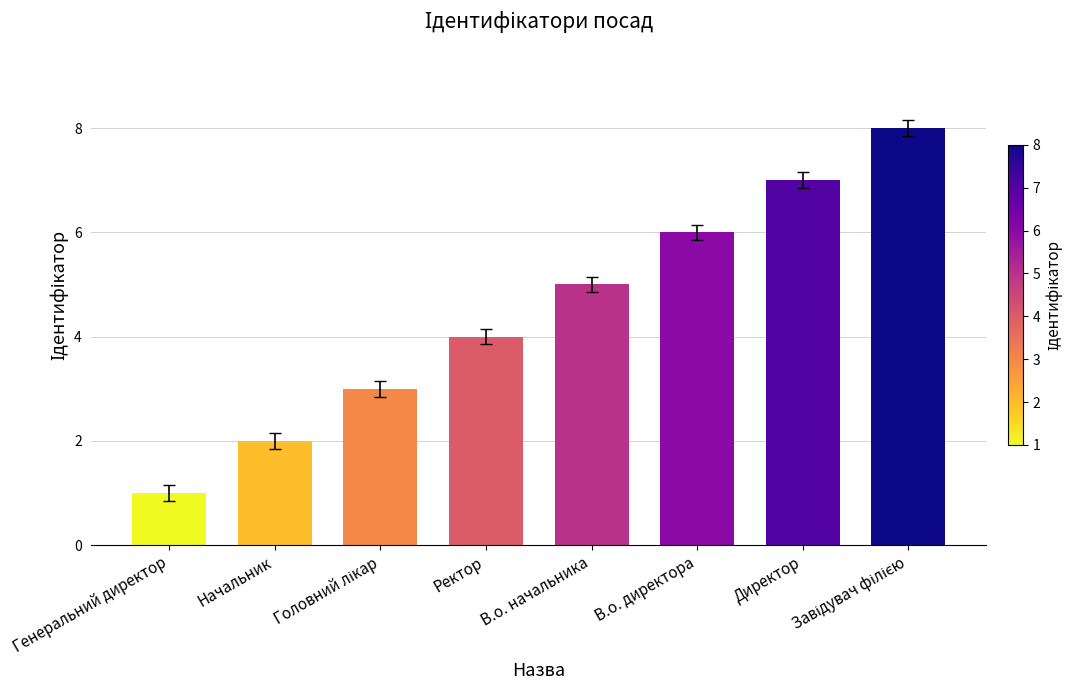

What is the change in value from В.о. директора to Директор?

+1